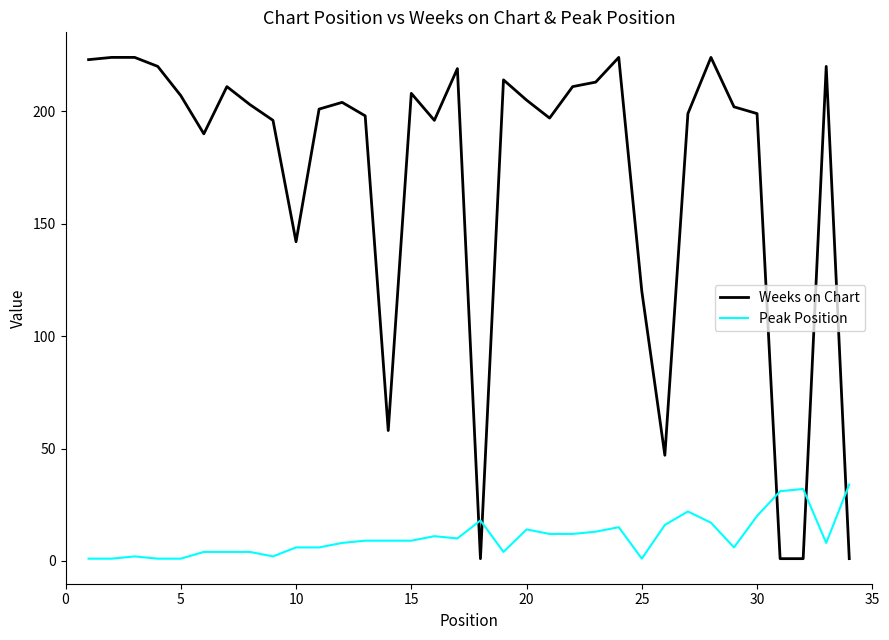

List the series in order of their overall mean, lowest first.

Peak Position, Weeks on Chart